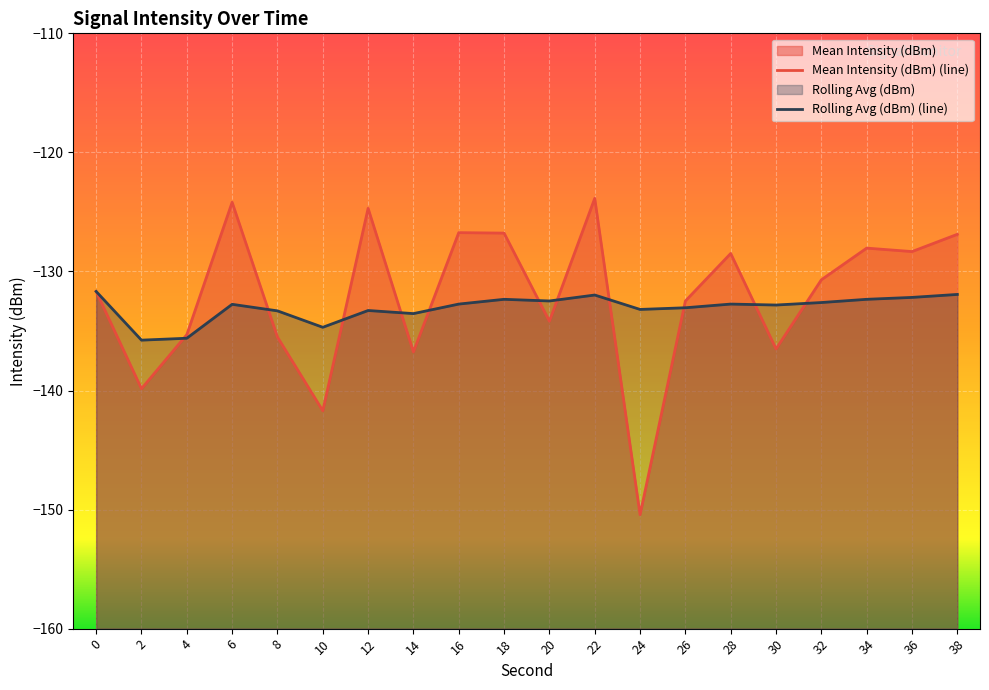

Reading right to left, what are all the values shown in this chart?

Mean Intensity (dBm): -126.9	-128.3	-128.0	-130.7	-136.5	-128.5	-132.5	-150.4	-123.9	-134.2	-126.8	-126.7	-136.8	-124.7	-141.7	-135.5	-124.2	-135.3	-139.8	-131.7
Rolling Avg (dBm): -131.9	-132.2	-132.3	-132.6	-132.8	-132.7	-133.1	-133.2	-132.0	-132.5	-132.3	-132.7	-133.5	-133.3	-134.7	-133.3	-132.8	-135.6	-135.8	-131.7